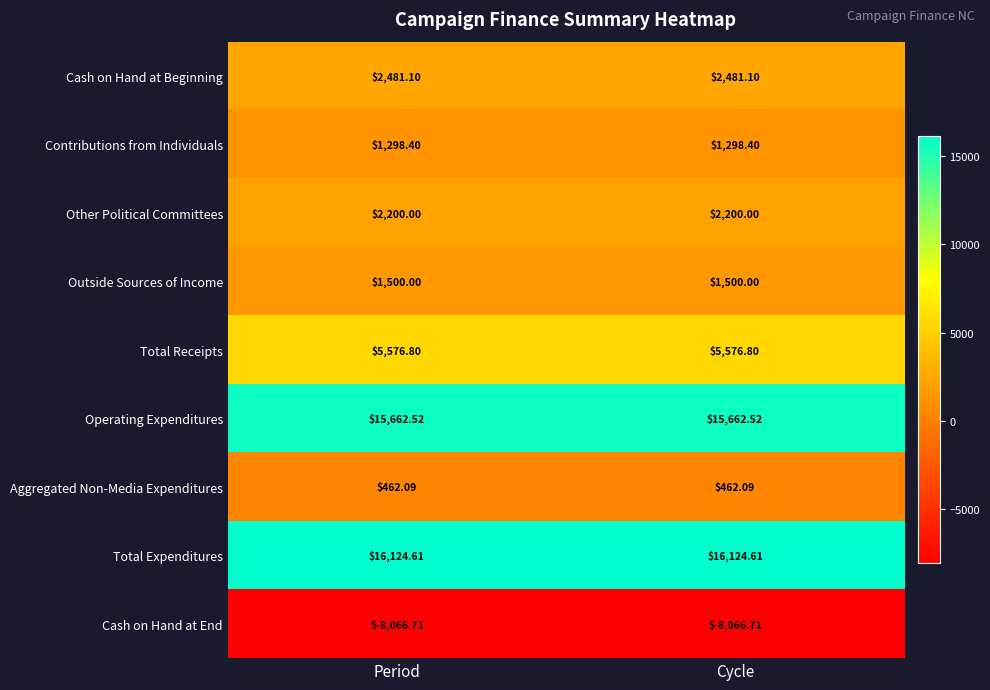

Rank the series at Cycle from highest to lowest value.

Total Expenditures, Operating Expenditures, Total Receipts, Cash on Hand at Beginning, Other Political Committees, Outside Sources of Income, Contributions from Individuals, Aggregated Non-Media Expenditures, Cash on Hand at End